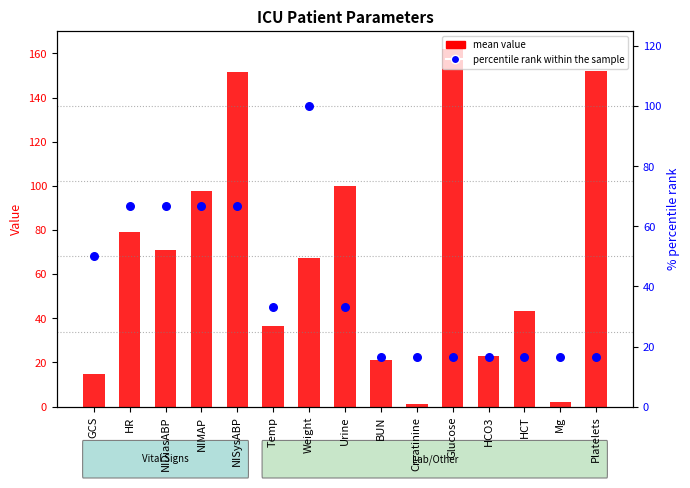

Is the value of mean value at Platelets greater than the value of percentile rank within the sample at HCT?

Yes